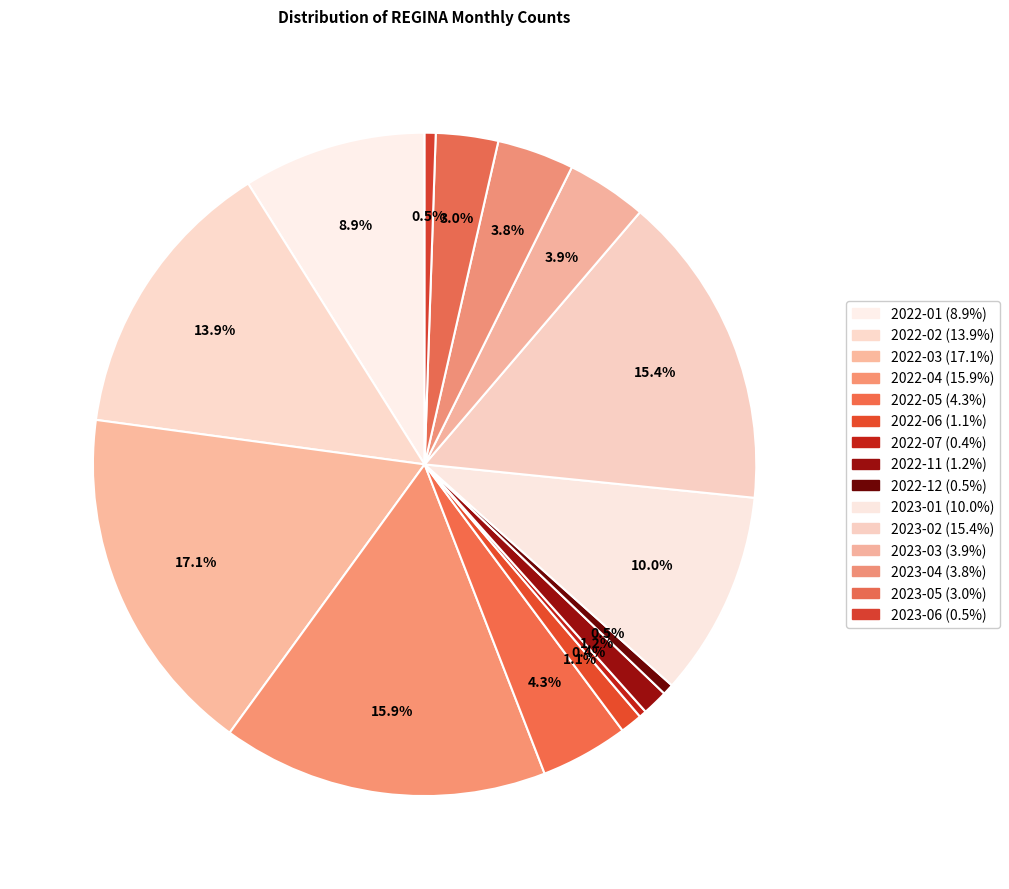

What percentage is the 2023-05 slice, to the nearest percent?

3%